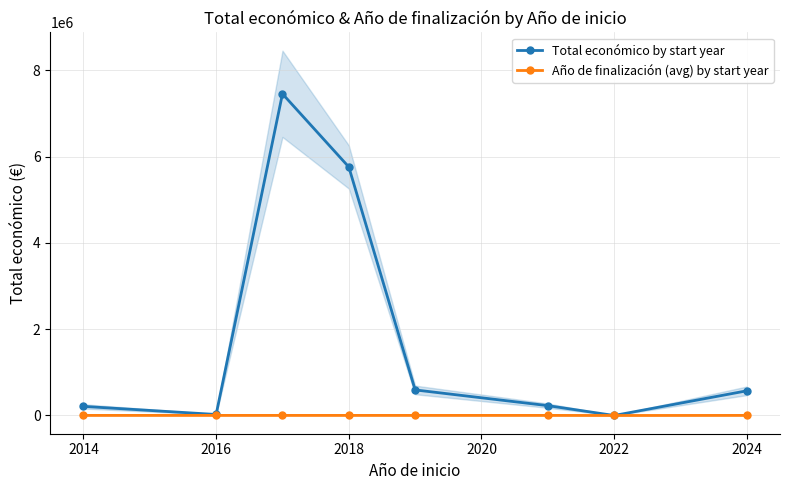

At how many categories does at least one series exceed 4787528?

2